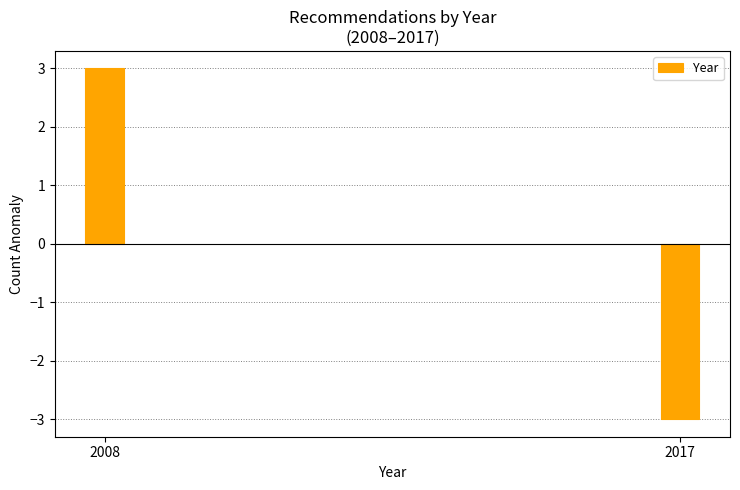

Reading left to right, list all the values displayed in this chart.

3	-3